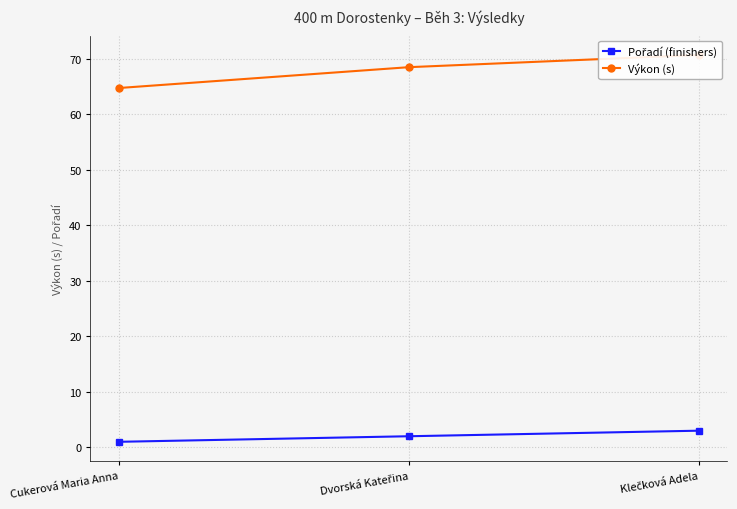

List the series in order of their overall mean, lowest first.

Pořadí (finishers), Výkon (s)